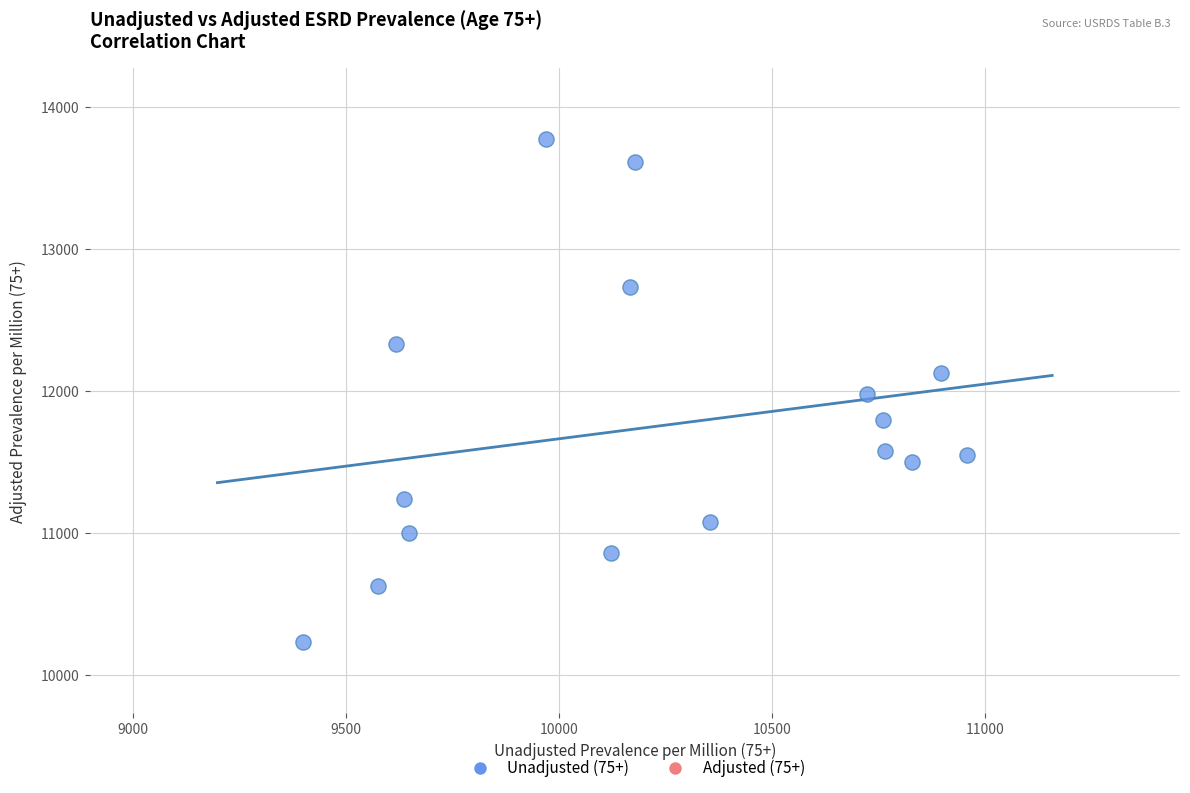

What is the range of Y values (max minus min)?

3543